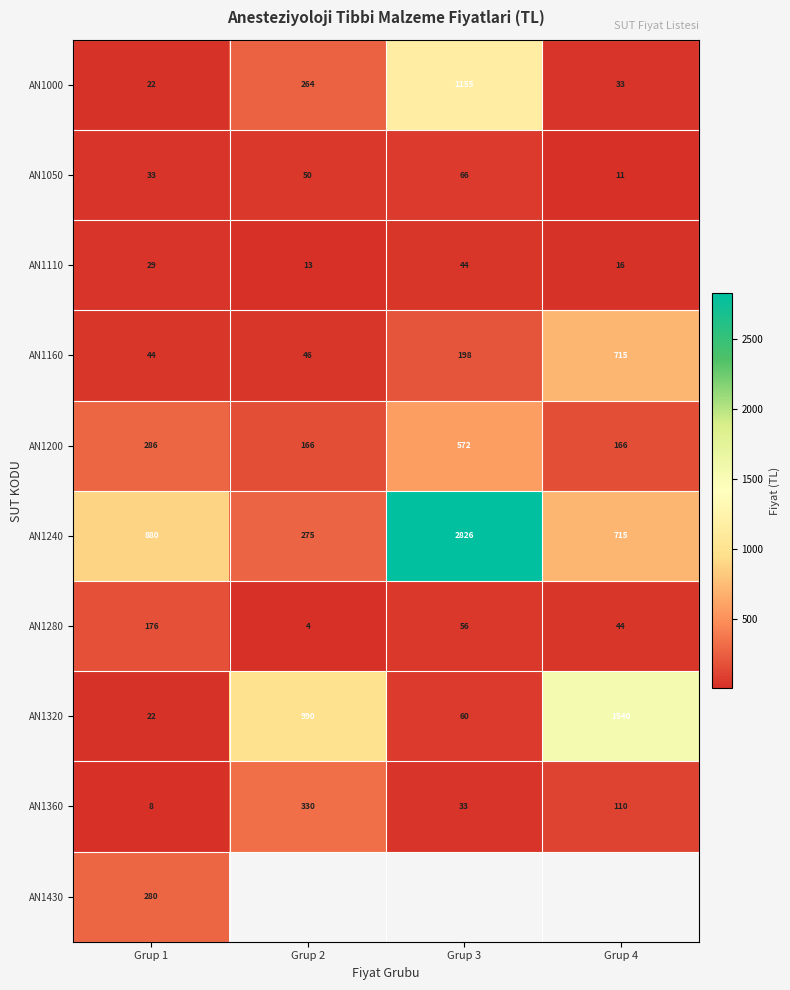

Count the AN1200 values in the range 166 to 572.

4